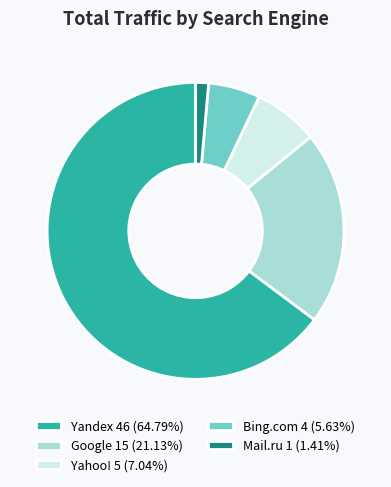

Between Google and Yandex, which is larger?

Yandex